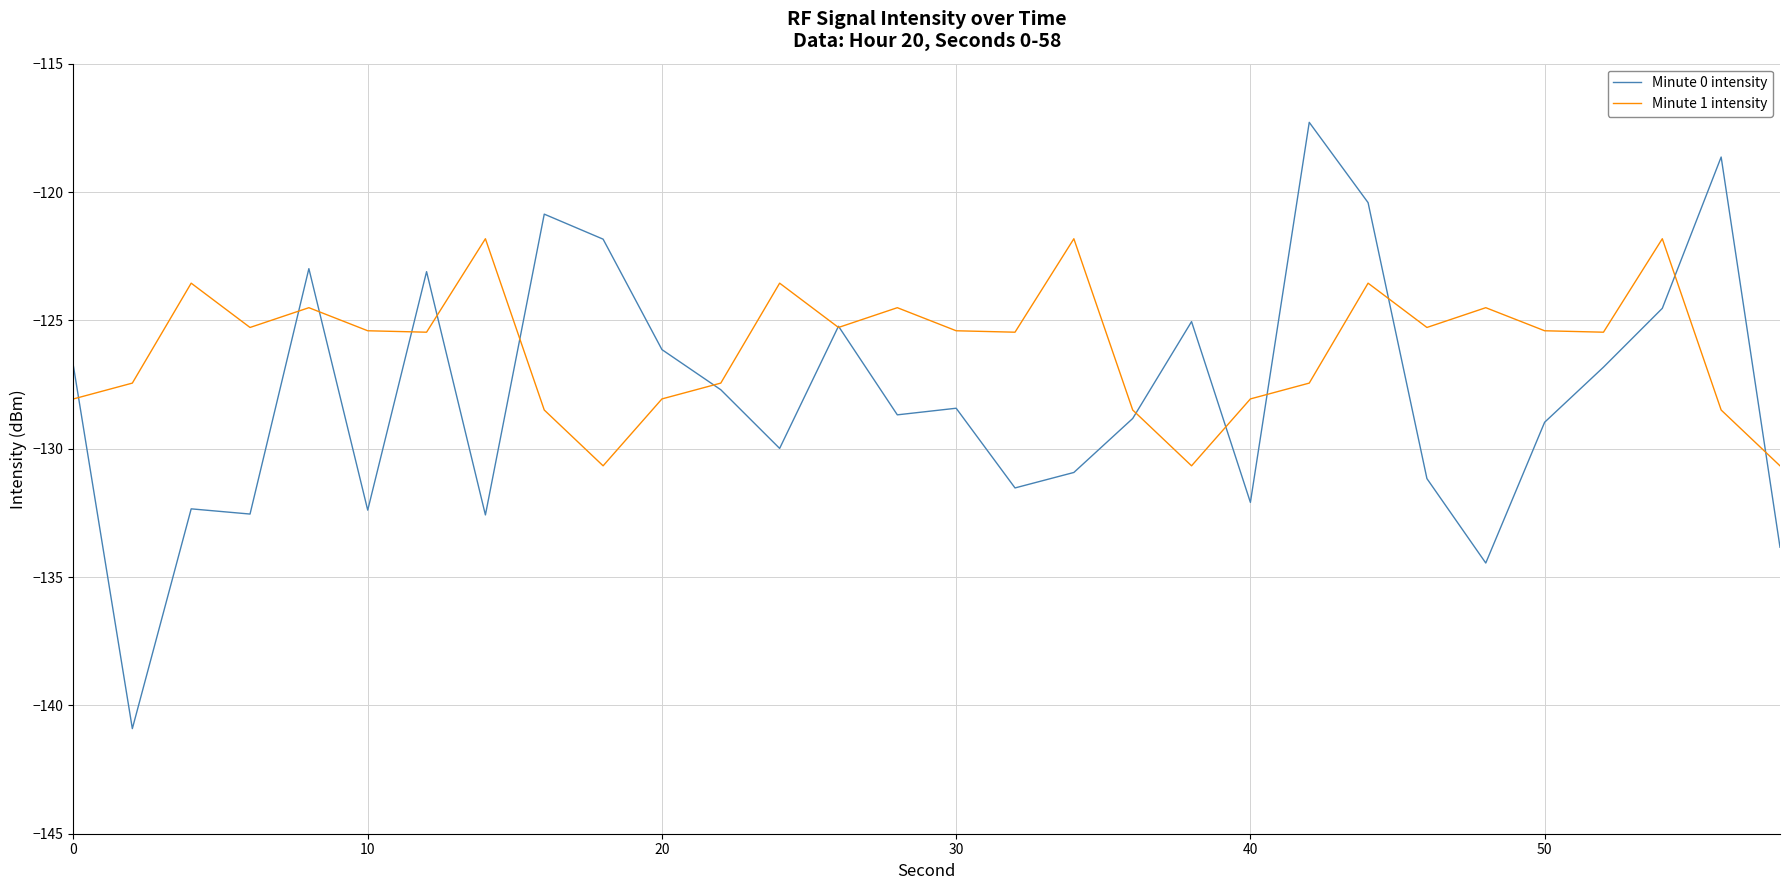

List the series in order of their peak value, lowest first.

Minute 1 intensity, Minute 0 intensity